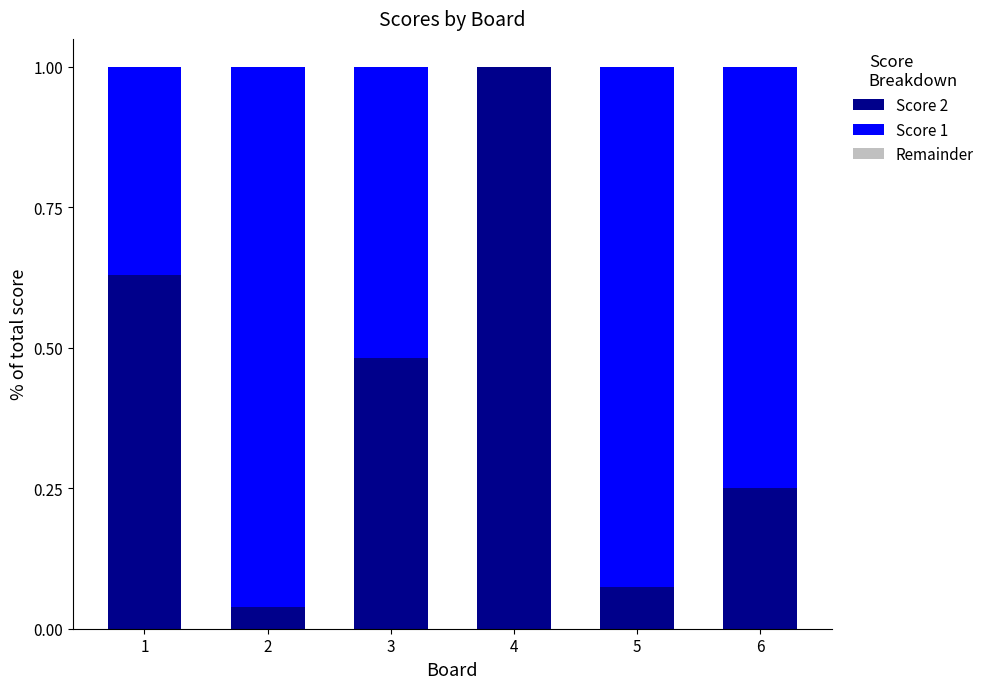

True or false: Score 2 has a value of 1.0 at 4.

True